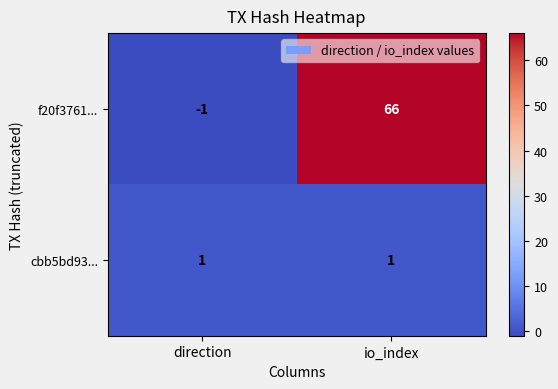

Count the number of categories in the chart.

2